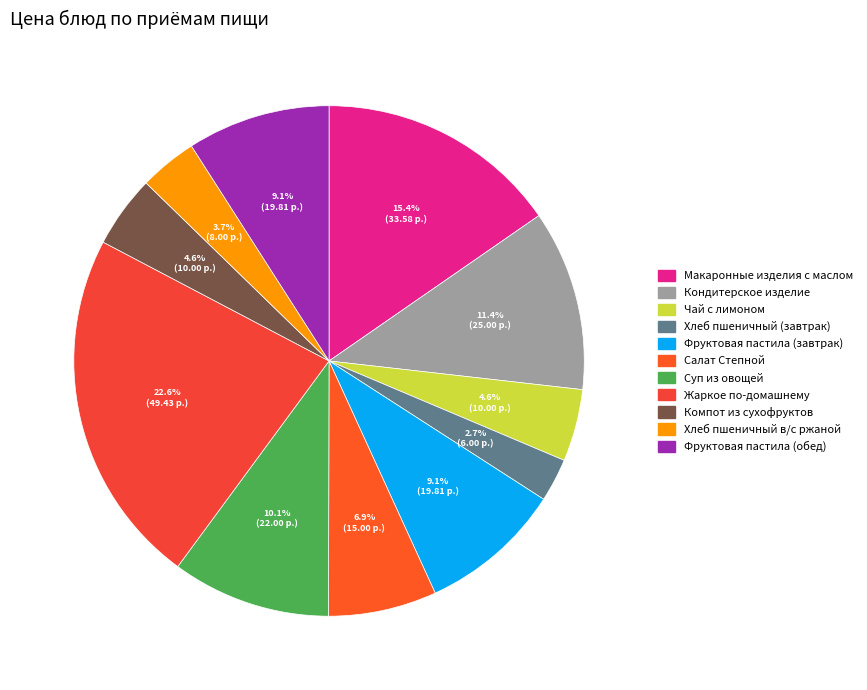

What percentage is the Кондитерское изделие slice, to the nearest percent?

11%